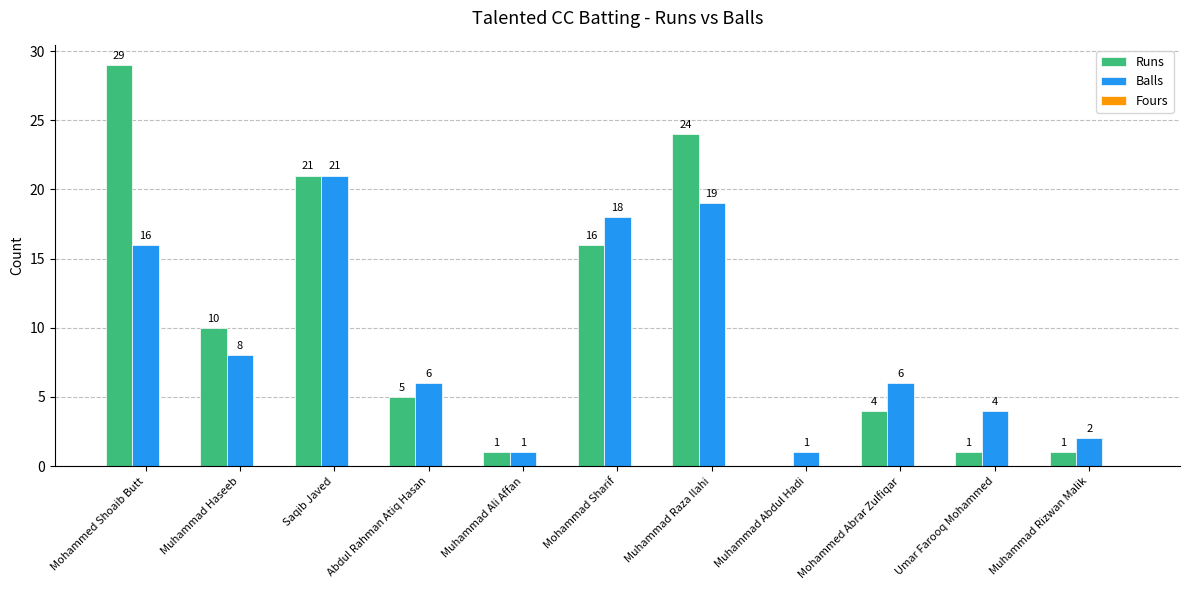

At which category is the sum across all series the highest?

Mohammed Shoaib Butt